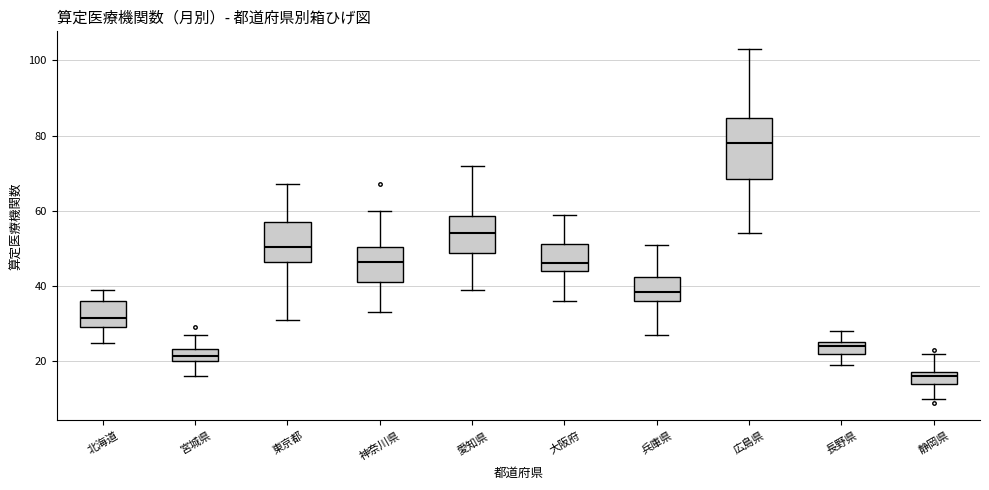

Reading left to right, transcribe this box plot: for each box, give where its median line is, the range the box spans, and where its two whiskers end, as read against the y-axis. The values are not printed on the chart, so give them approximately, as read against the axis.

北海道: median 32, box 30 to 36, whiskers 26 to 40
宮城県: median 22, box 20 to 24, whiskers 16 to 28
東京都: median 50, box 46 to 58, whiskers 32 to 68
神奈川県: median 46, box 42 to 50, whiskers 34 to 60
愛知県: median 54, box 48 to 58, whiskers 40 to 72
大阪府: median 46, box 44 to 52, whiskers 36 to 60
兵庫県: median 38, box 36 to 42, whiskers 28 to 52
広島県: median 78, box 68 to 84, whiskers 54 to 104
長野県: median 24, box 22 to 26, whiskers 20 to 28
静岡県: median 16, box 14 to 18, whiskers 10 to 22